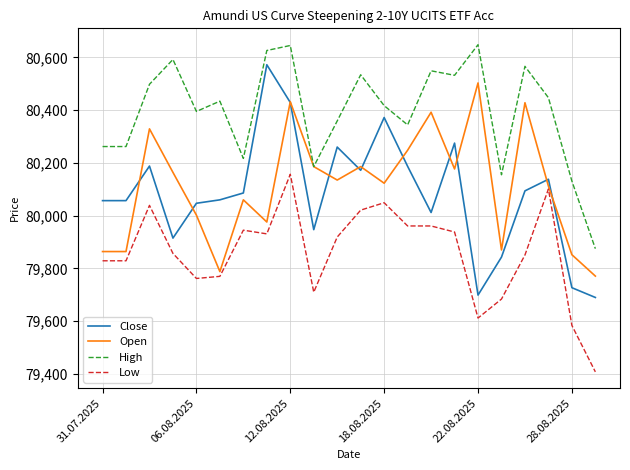

List the series in order of their peak value, lowest first.

Low, Open, Close, High